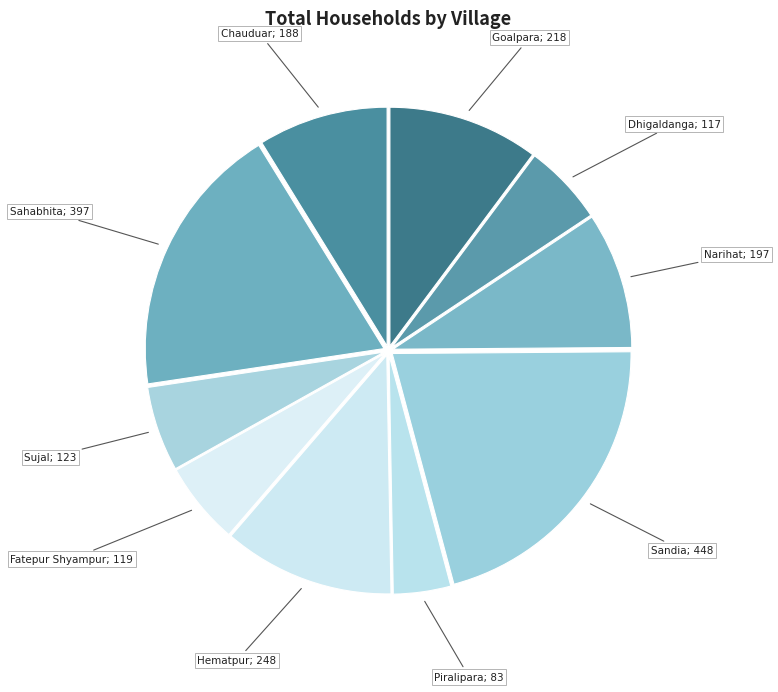

How many slices are in this pie chart?

10